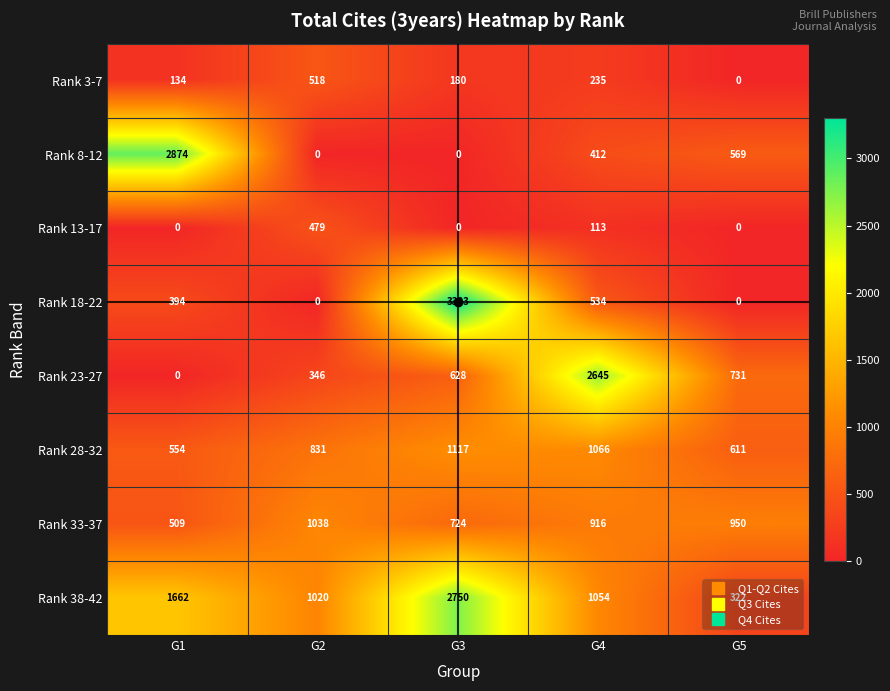

What value does the Rank 33-37 series have at G5, to the nearest 100?

1000